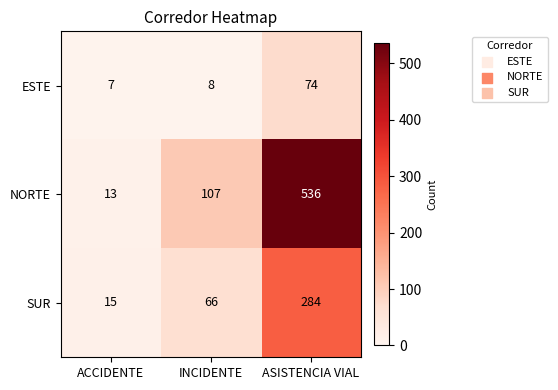

Is it true that SUR equals 22 at ACCIDENTE?

False